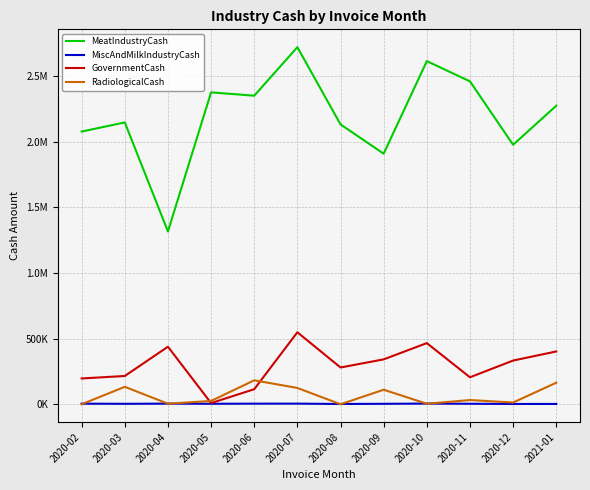

Does the chart display data point markers on the line(s)?

No